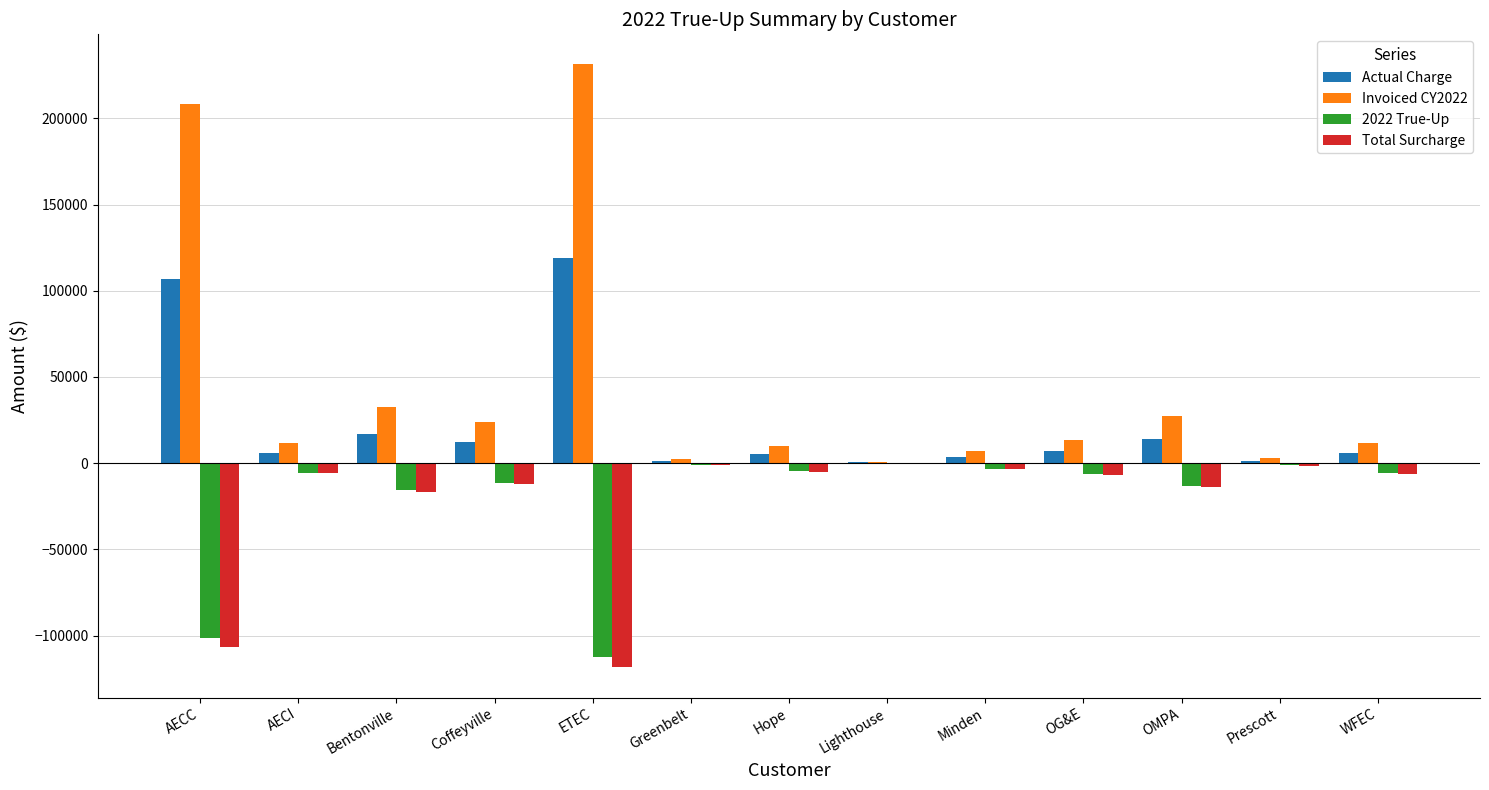

How many series are shown in this chart?

4